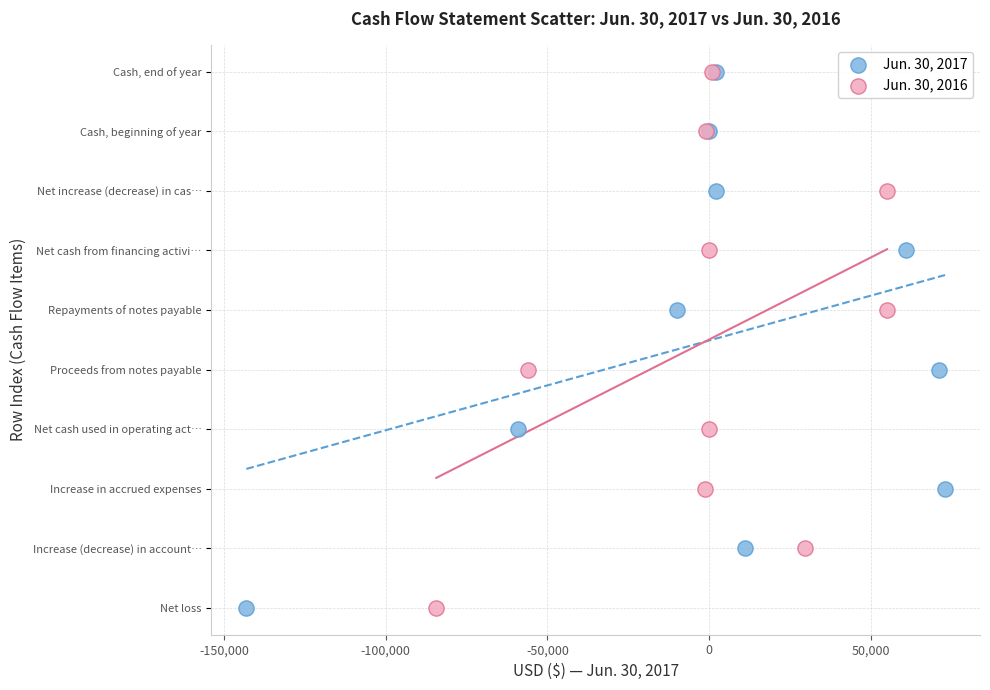

What are all the series names shown in the legend?

Jun. 30, 2017, Jun. 30, 2016